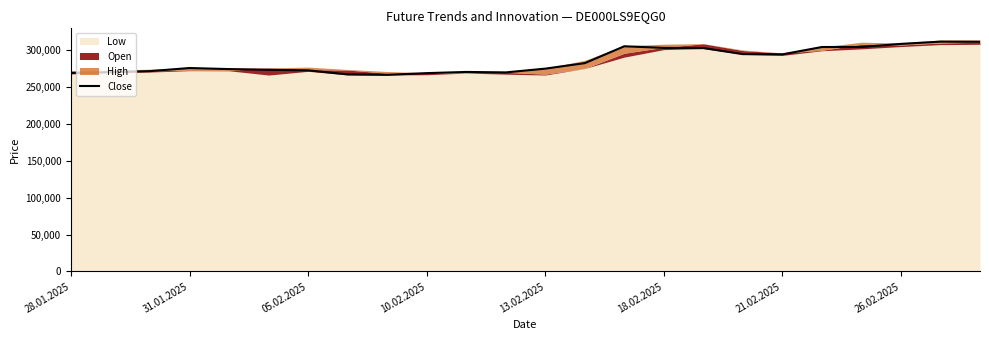

True or false: the data shows 304668 at 14.

True